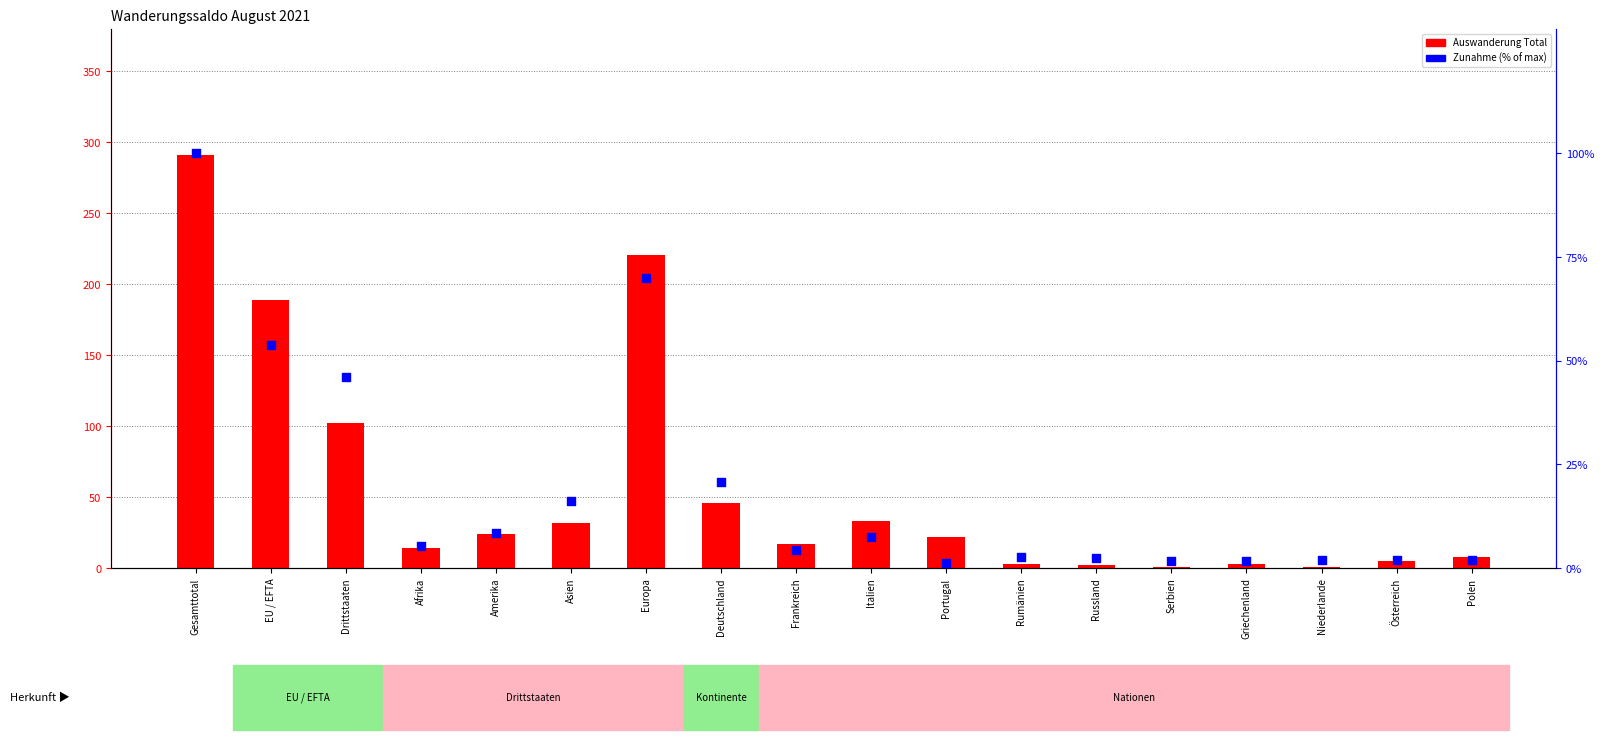

What are all the series names shown in the legend?

Auswanderung Total, Zunahme %